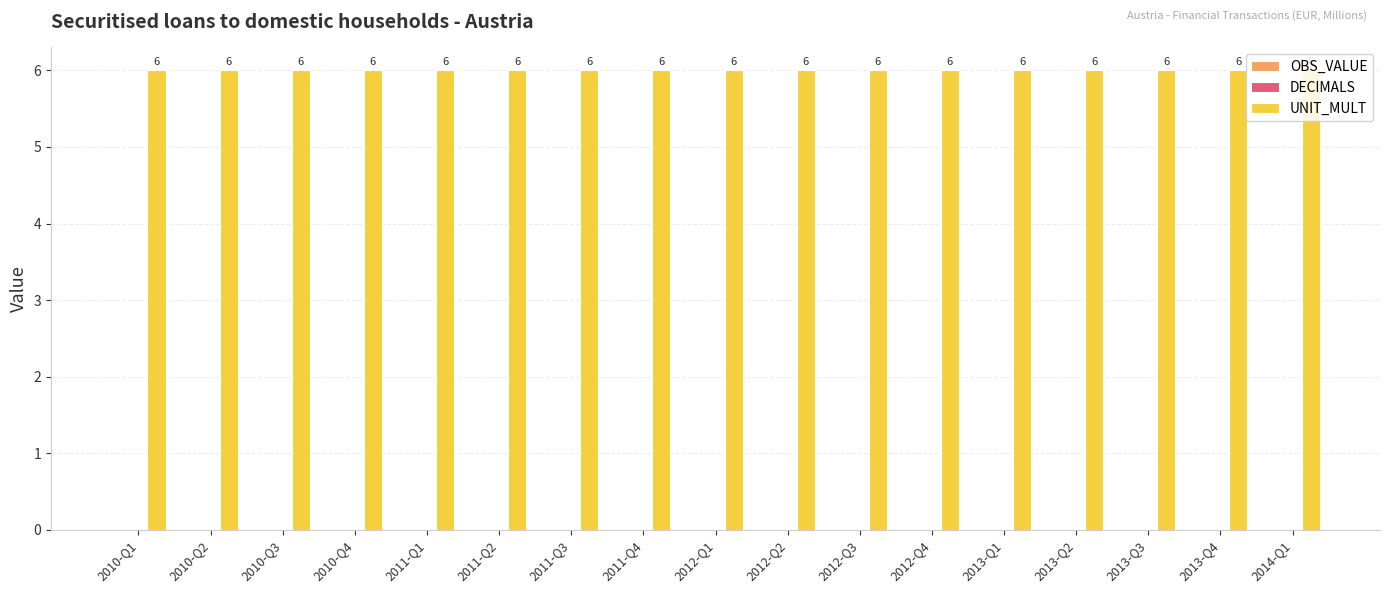

Reading left to right, transcribe all the data shown in this chart.

OBS_VALUE: 2010-Q1=0	2010-Q2=0	2010-Q3=0	2010-Q4=0	2011-Q1=0	2011-Q2=0	2011-Q3=0	2011-Q4=0	2012-Q1=0	2012-Q2=0	2012-Q3=0	2012-Q4=0	2013-Q1=0	2013-Q2=0	2013-Q3=0	2013-Q4=0	2014-Q1=0
DECIMALS: 2010-Q1=0	2010-Q2=0	2010-Q3=0	2010-Q4=0	2011-Q1=0	2011-Q2=0	2011-Q3=0	2011-Q4=0	2012-Q1=0	2012-Q2=0	2012-Q3=0	2012-Q4=0	2013-Q1=0	2013-Q2=0	2013-Q3=0	2013-Q4=0	2014-Q1=0
UNIT_MULT: 2010-Q1=6	2010-Q2=6	2010-Q3=6	2010-Q4=6	2011-Q1=6	2011-Q2=6	2011-Q3=6	2011-Q4=6	2012-Q1=6	2012-Q2=6	2012-Q3=6	2012-Q4=6	2013-Q1=6	2013-Q2=6	2013-Q3=6	2013-Q4=6	2014-Q1=6